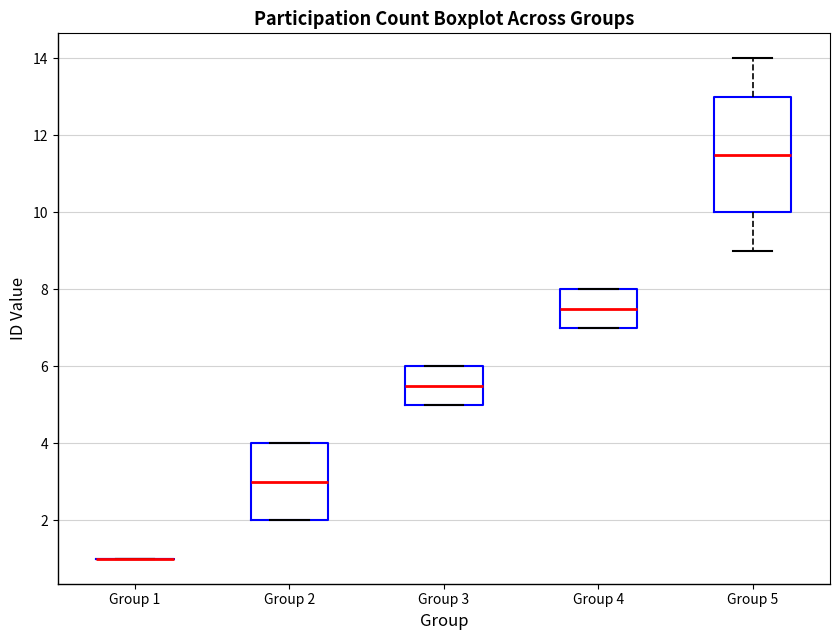

Which box is the tallest, from its lower edge to its upper edge?

Group 5